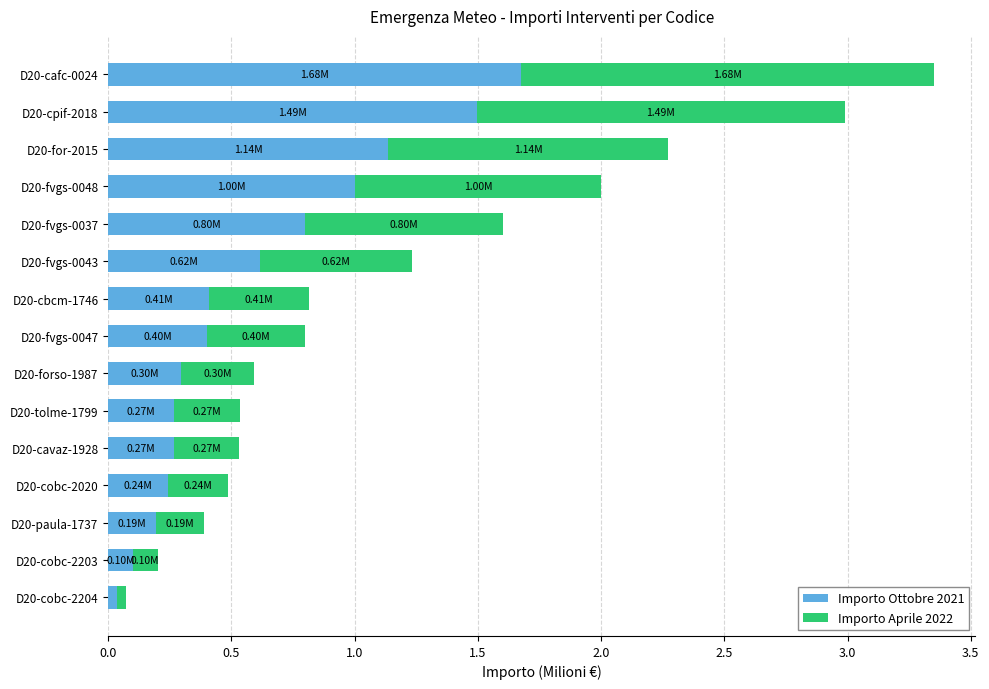

What is the difference between the maximum and minimum values in the Importo Ottobre 2021 series?

1.6